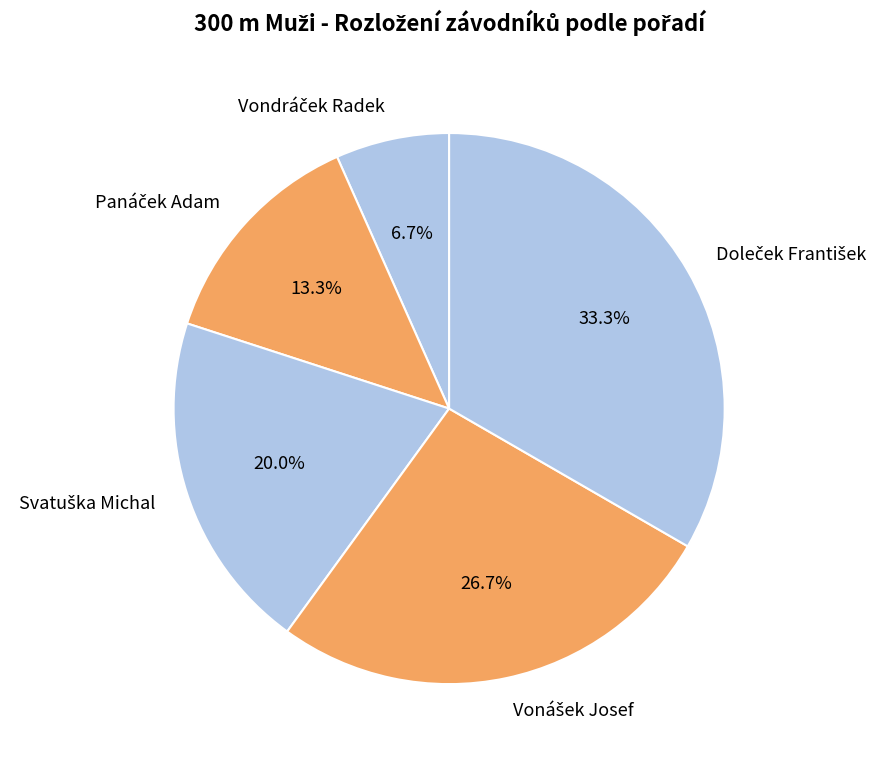

To the nearest percent, what is the difference between the largest and smallest slice percentages?

27%